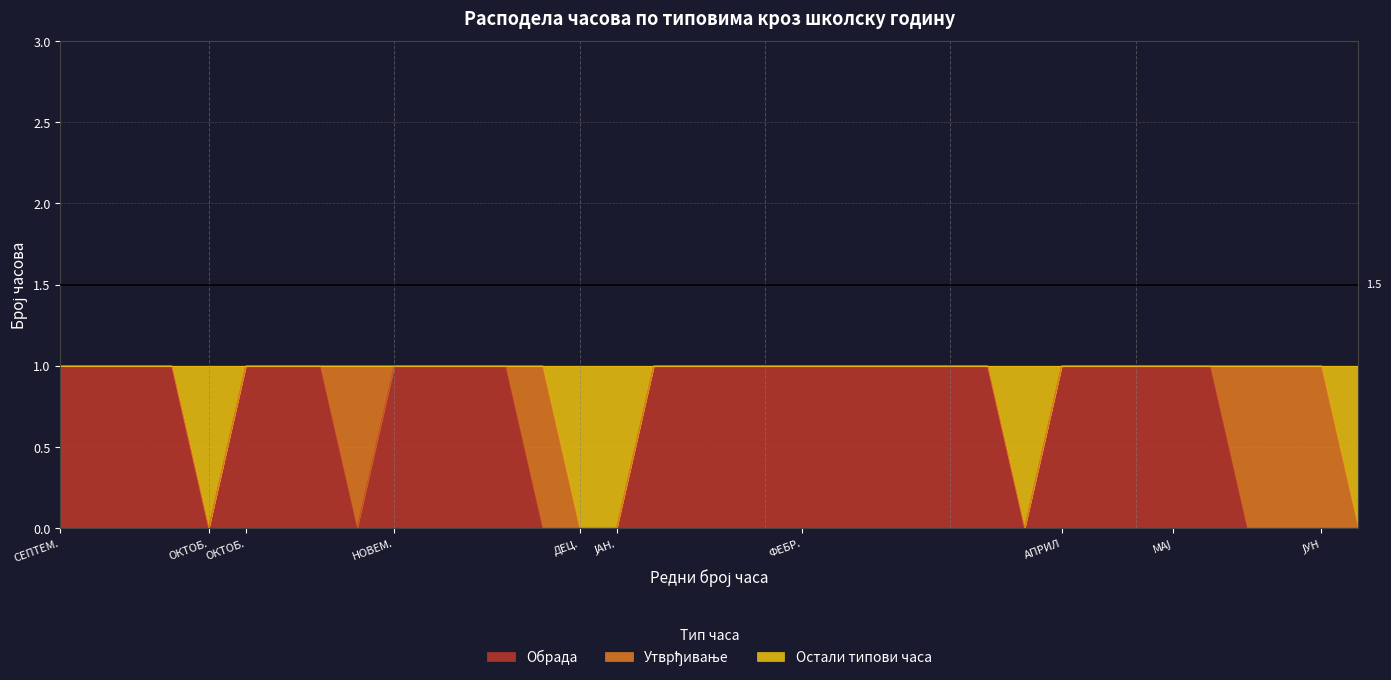

How many lines are shown in the chart?

3